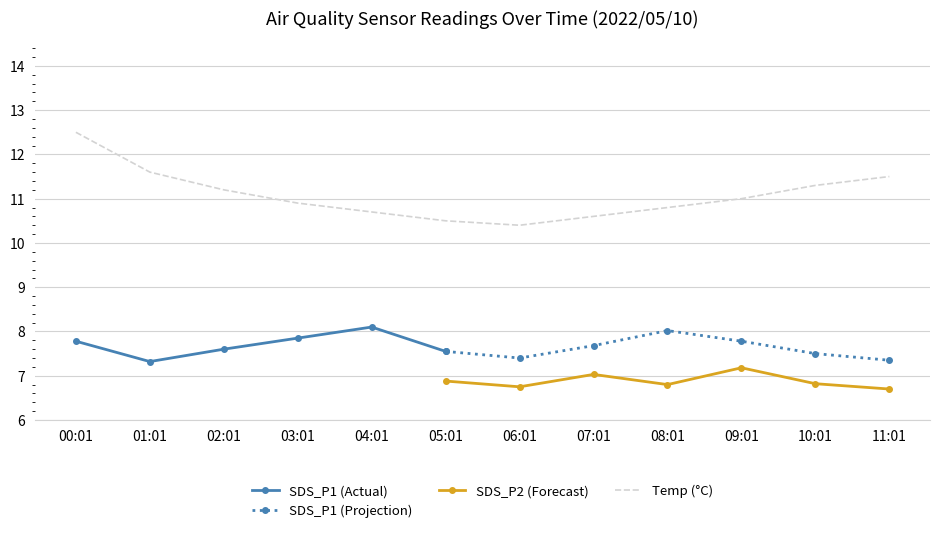

List the series in order of their peak value, lowest first.

SDS_P2, SDS_P1, Temp